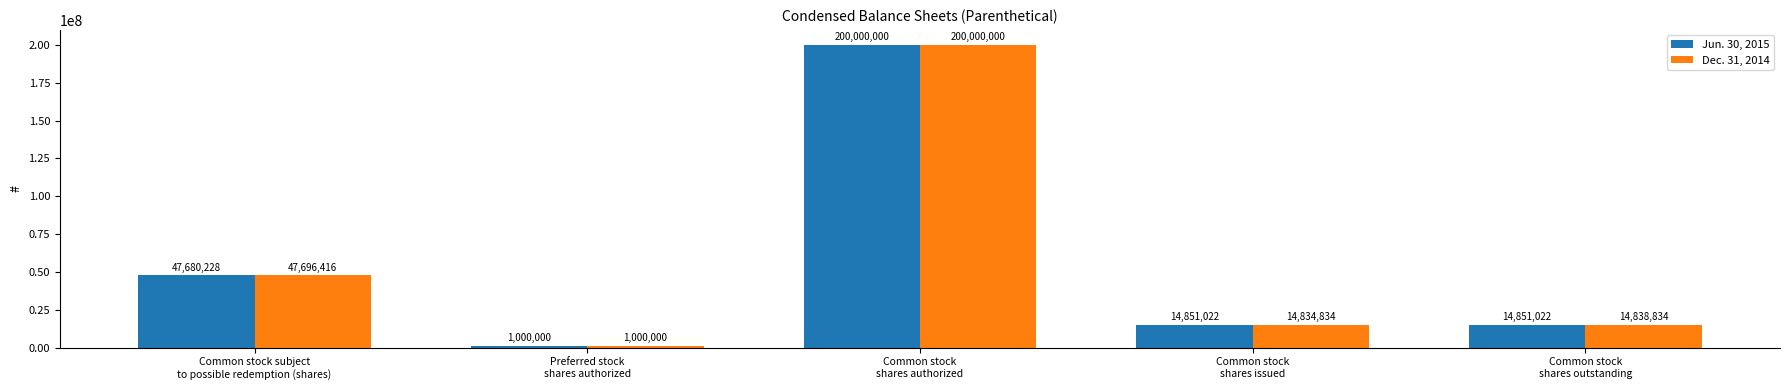

List the series in order of their overall mean, highest first.

Jun. 30, 2015, Dec. 31, 2014